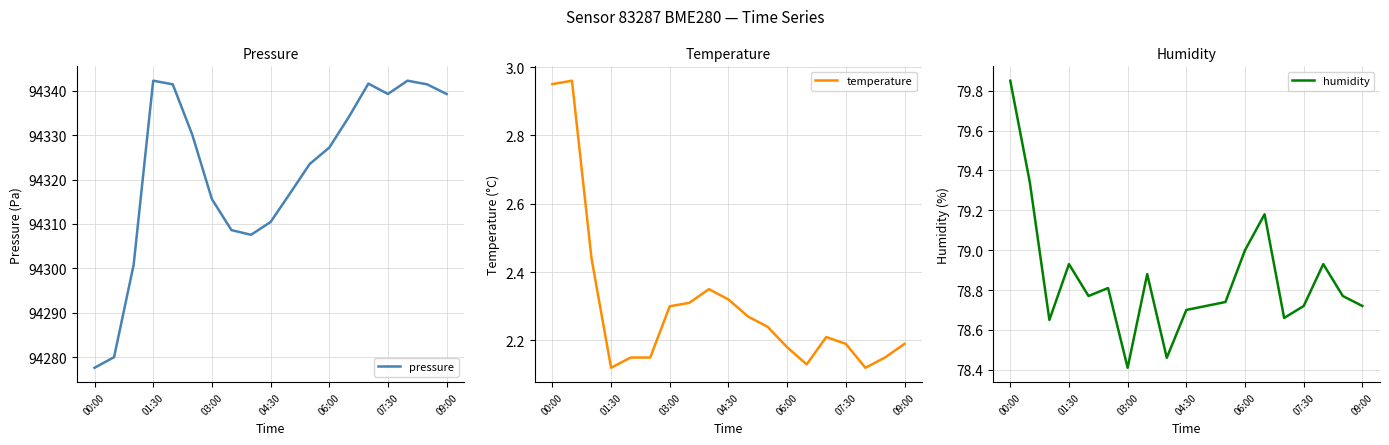

Which series has the widest spread of values?

pressure